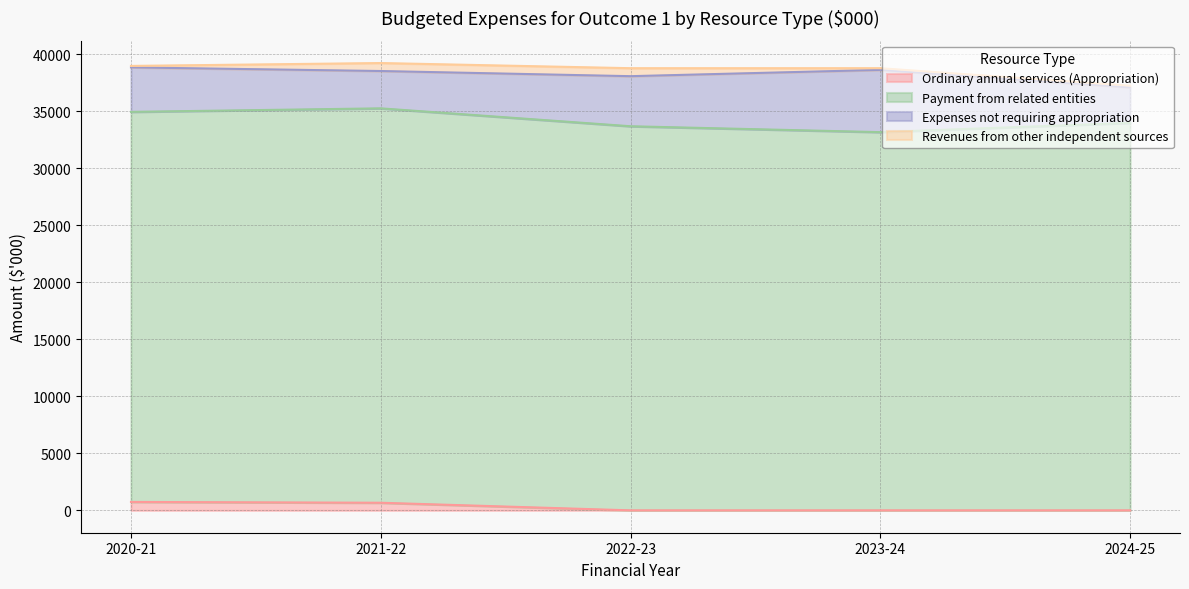

What is the spread (max minus min) of values at 2021-22?

33905